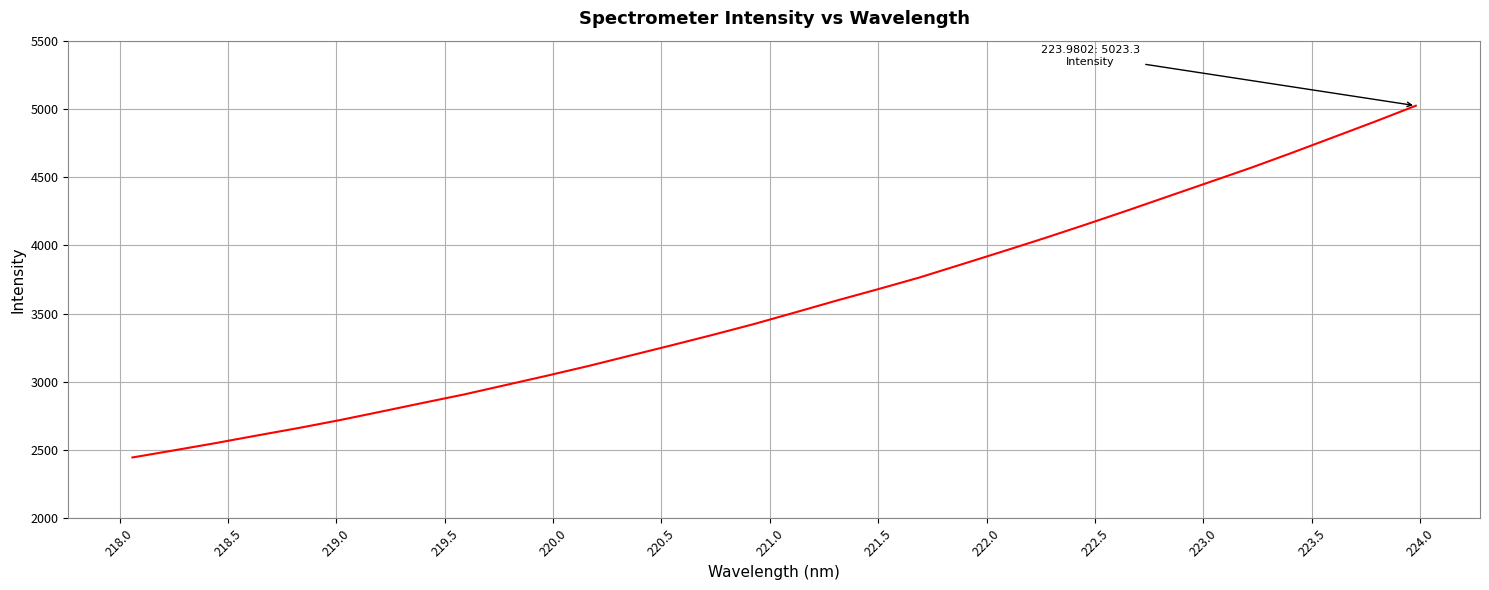

True or false: the data has more than 1 interior local peaks.

False